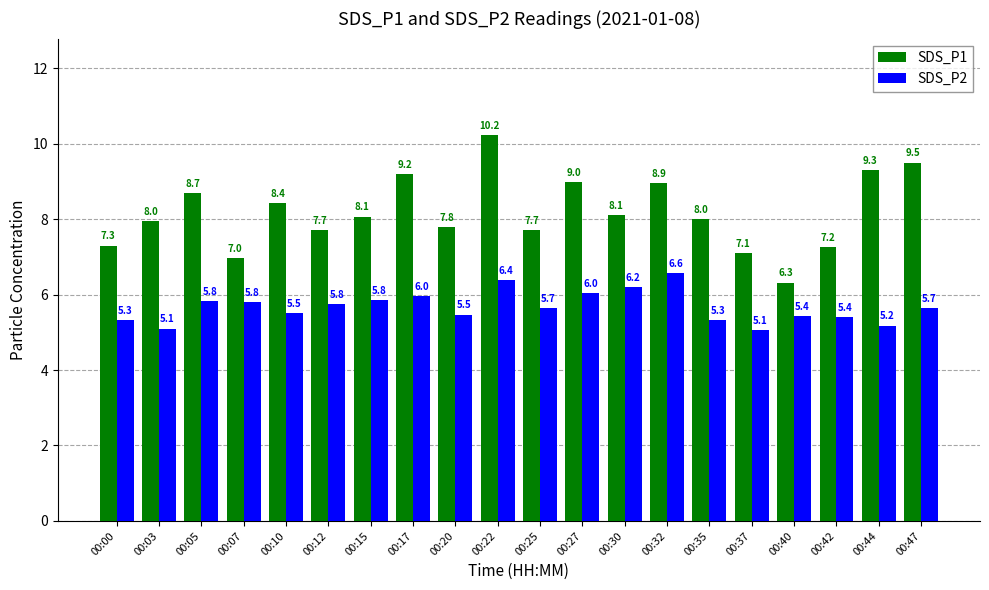

At which category is the sum across all series the highest?

00:22